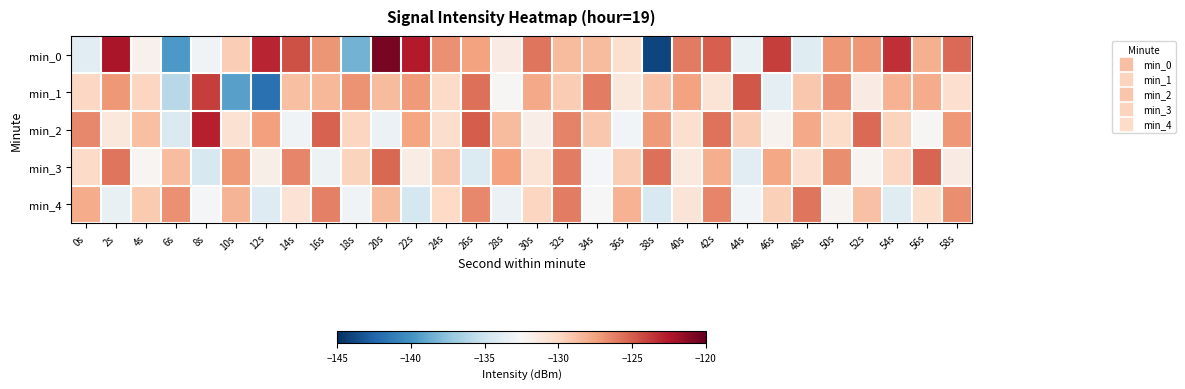

Between 20s and 58s, which is larger?

20s